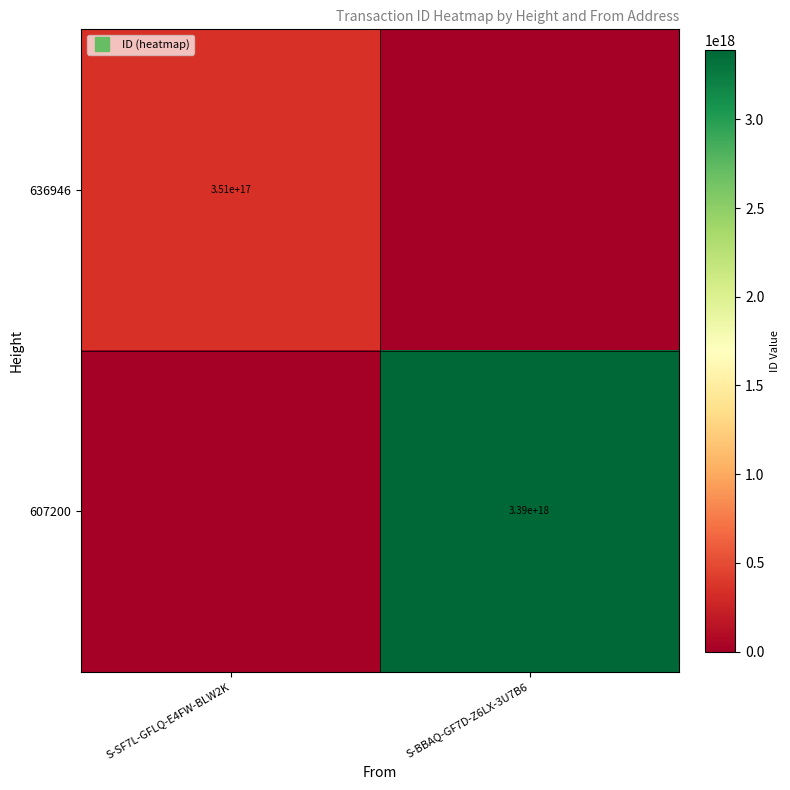

How many data points does each series have?

2